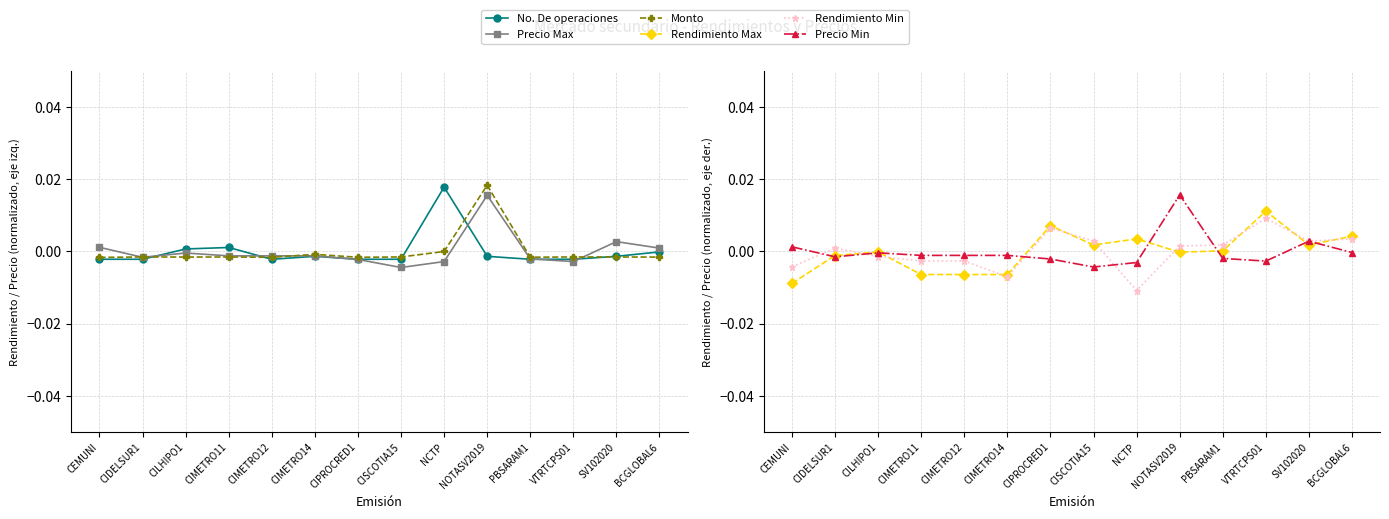

How many negative values does the Rendimiento Max series have?

7